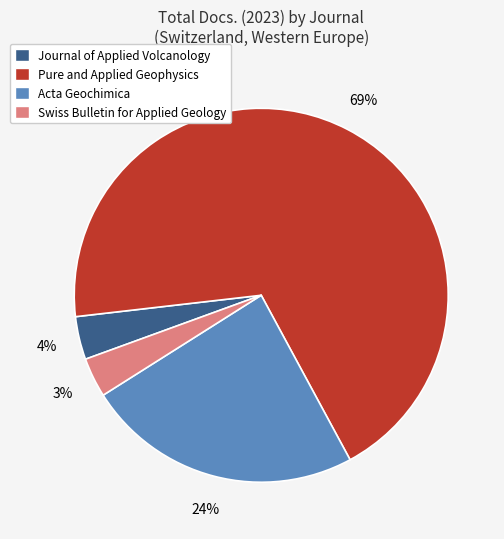

Combined, do Swiss Bulletin for Applied Geology and Pure and Applied Geophysics account for over 50%?

Yes